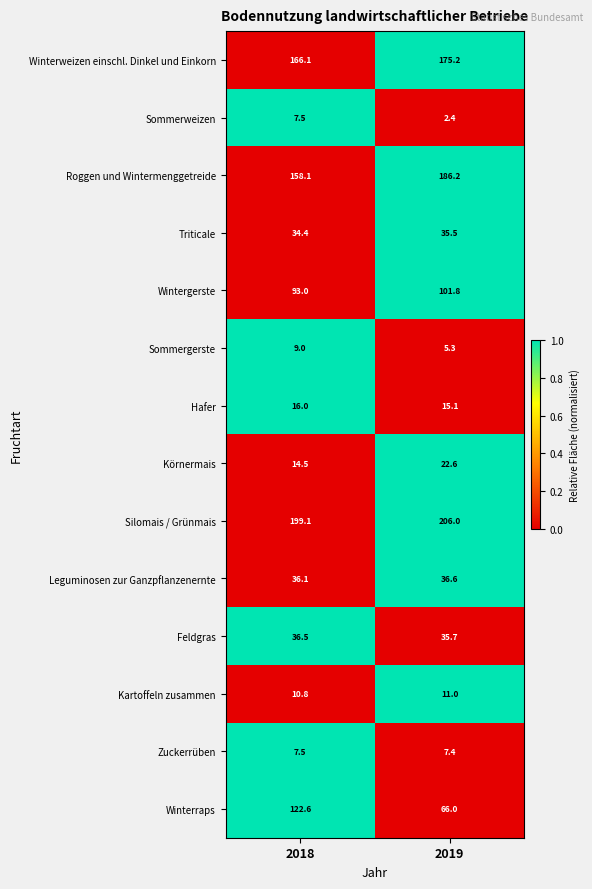

Which series has the widest spread of values?

Winterraps